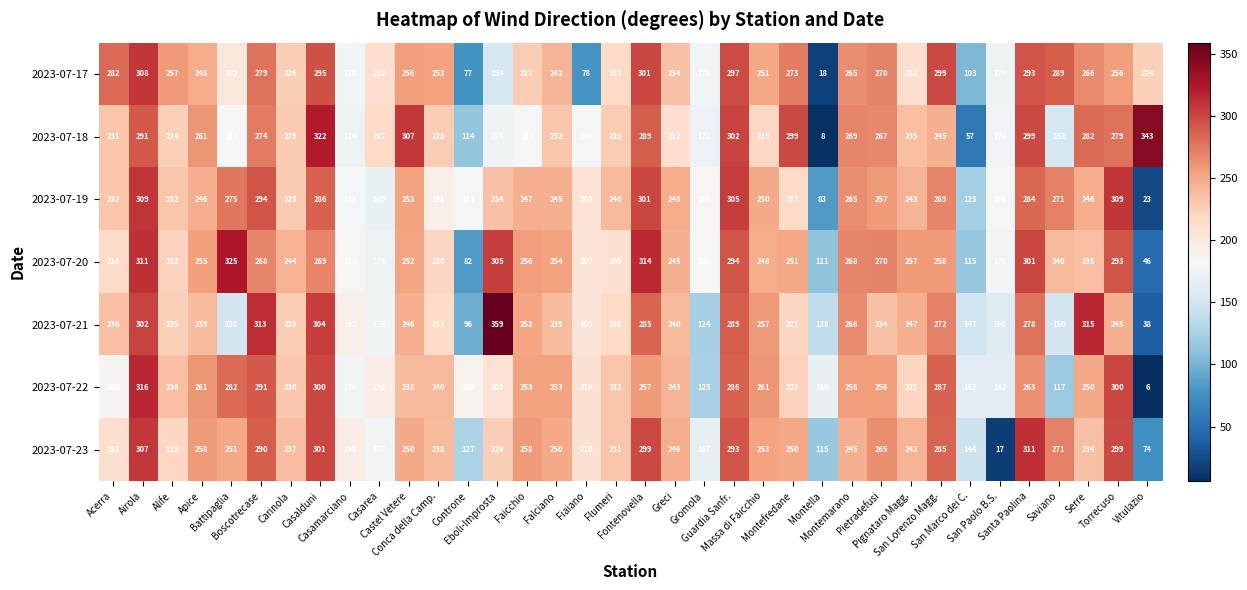

Which series has the largest total across all categories?

2023-07-20